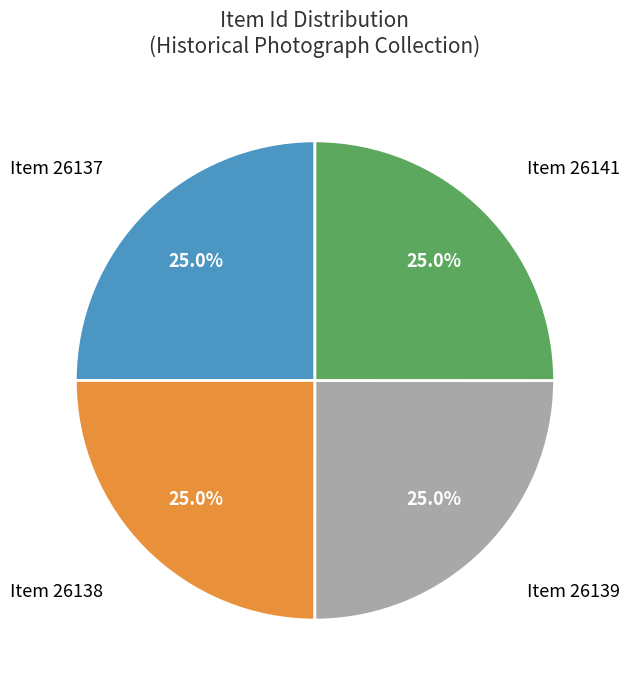

Does Item 26141 account for over 50% of the chart?

No